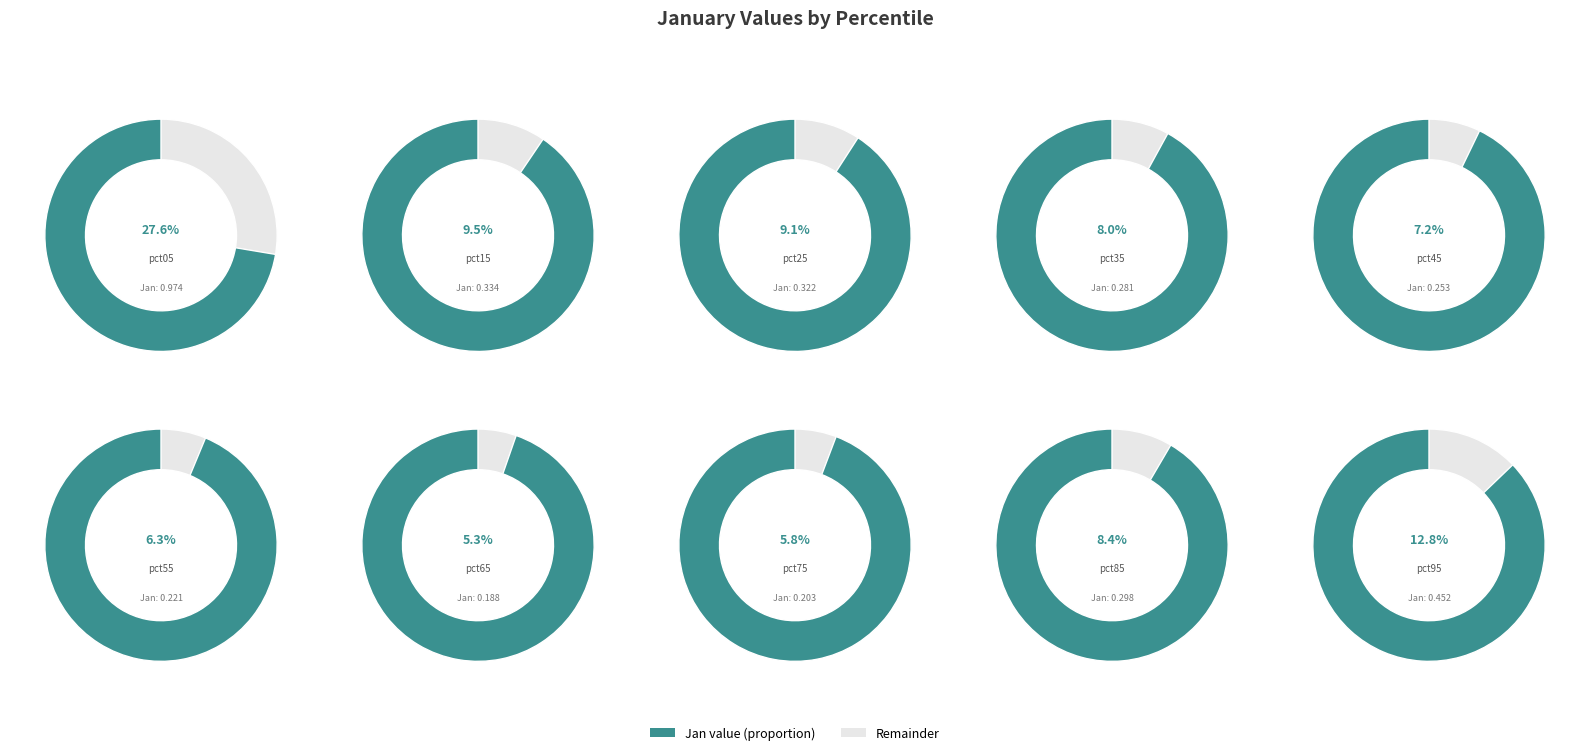

To the nearest percent, what portion does pct35 represent?

8%